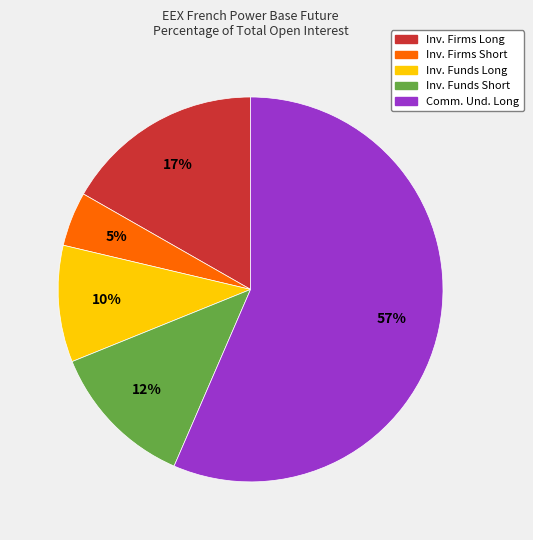

Rank the categories by value from highest to lowest.

Comm. Und. Long, Inv. Firms Long, Inv. Funds Short, Inv. Funds Long, Inv. Firms Short